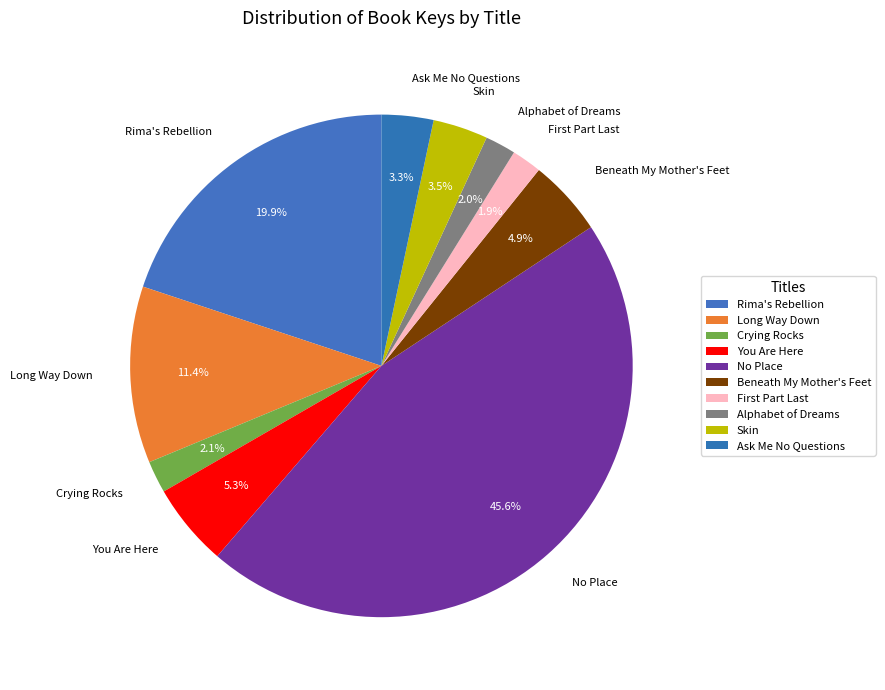

Is there a majority slice in this chart?

No